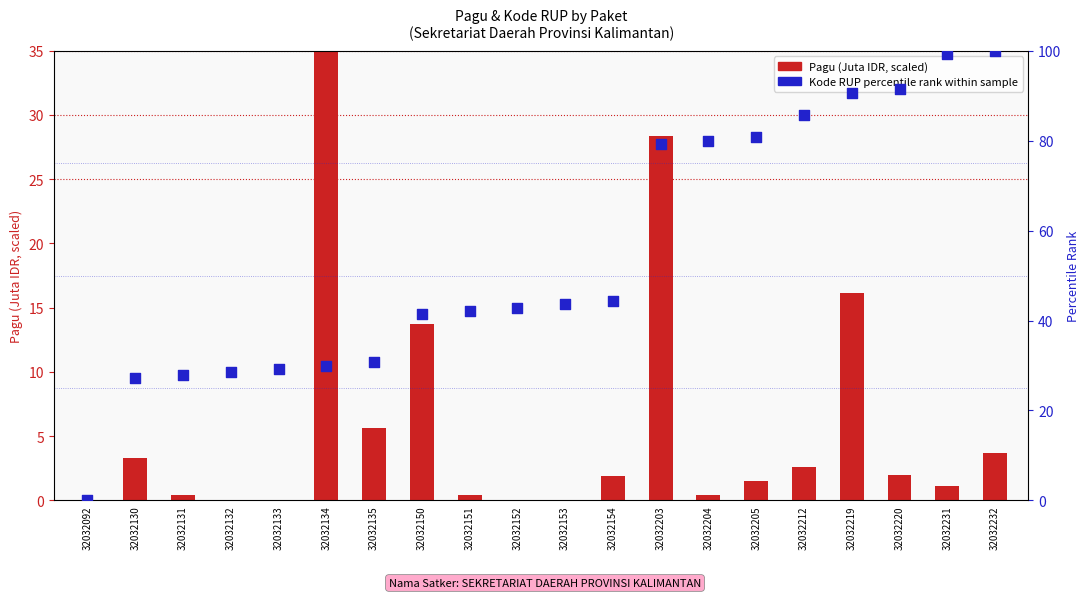

Which series has the largest total across all categories?

Kode RUP percentile rank within sample